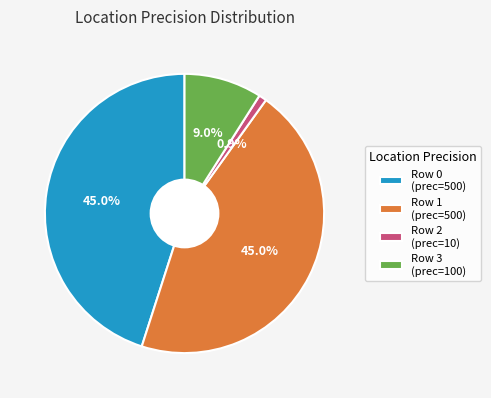

To the nearest percent, what portion does Row 0 represent?

45%